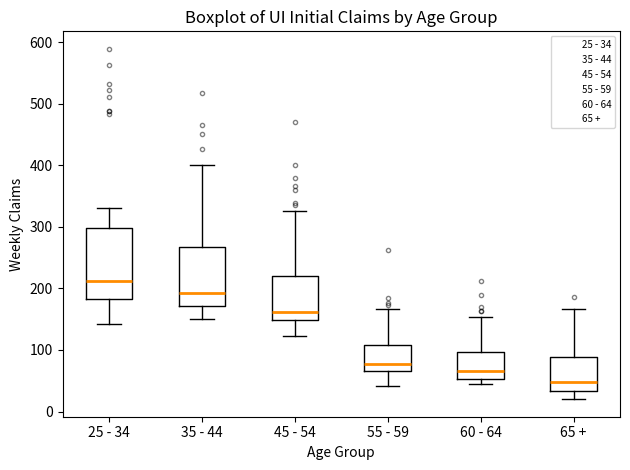

Reading left to right, read every box against the y-axis: the position of its median line, the range the box covers, and the ends of its whiskers. The values are not printed on the chart, so give them approximately, as read against the axis.

25 - 34: median 210, box 180 to 300, whiskers 140 to 330
35 - 44: median 190, box 170 to 270, whiskers 150 to 400
45 - 54: median 160, box 150 to 220, whiskers 120 to 330
55 - 59: median 80, box 70 to 110, whiskers 40 to 170
60 - 64: median 70, box 50 to 100, whiskers 40 to 150
65 +: median 50, box 30 to 90, whiskers 20 to 170